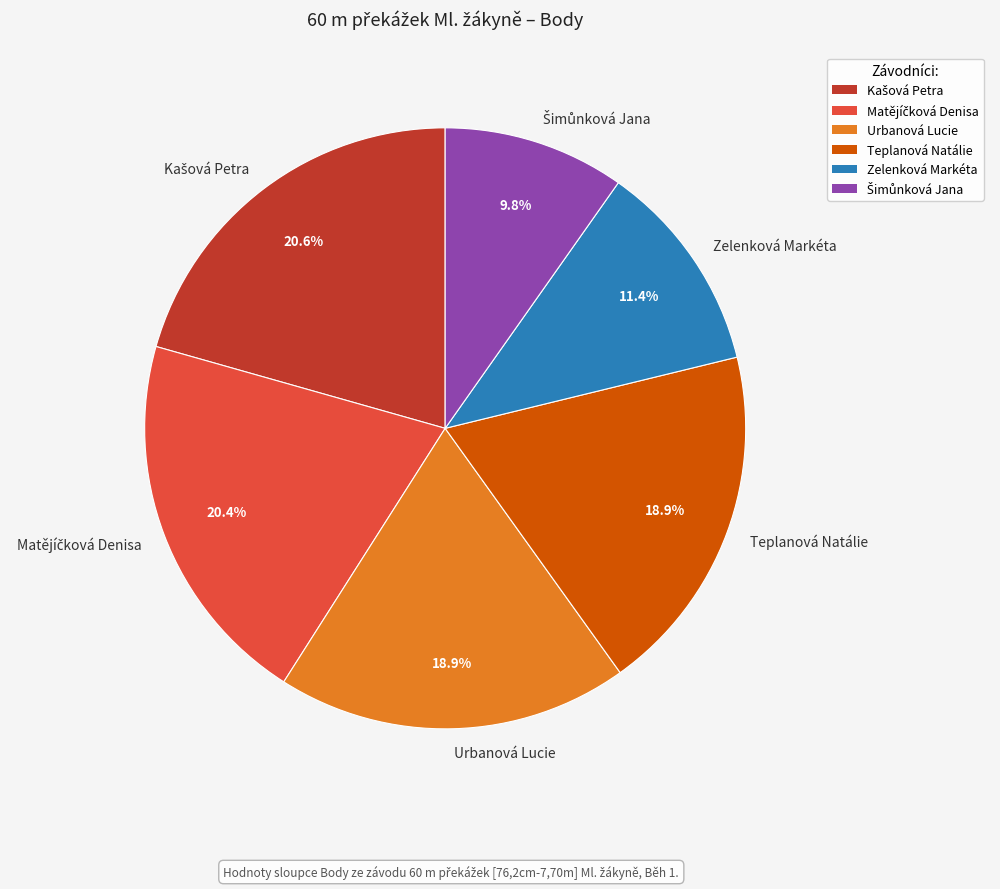

Is there a majority slice in this chart?

No